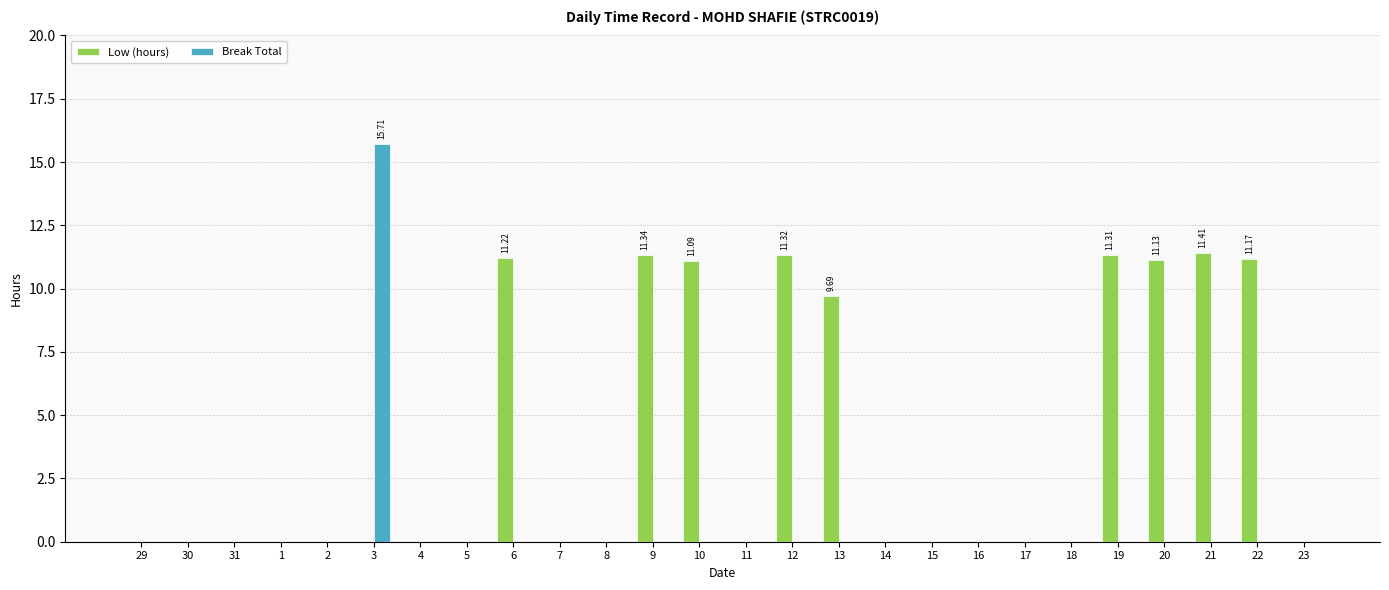

Is it true that Low (hours) equals -5.5 at 18?

False